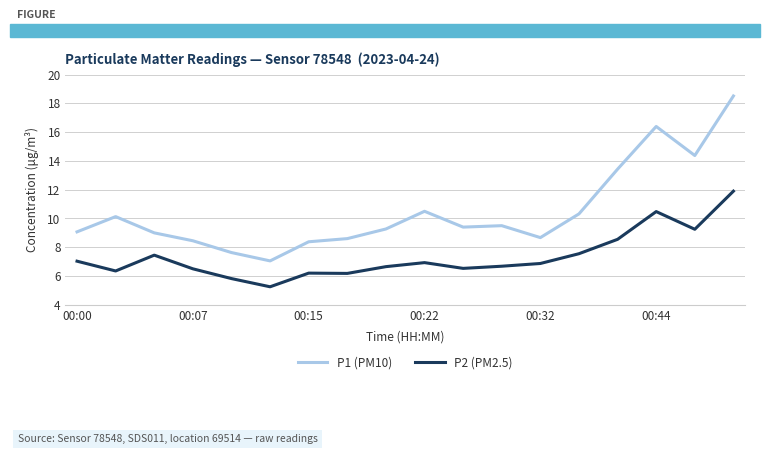

True or false: P2 (PM2.5) and P1 (PM10) cross at least once.

False